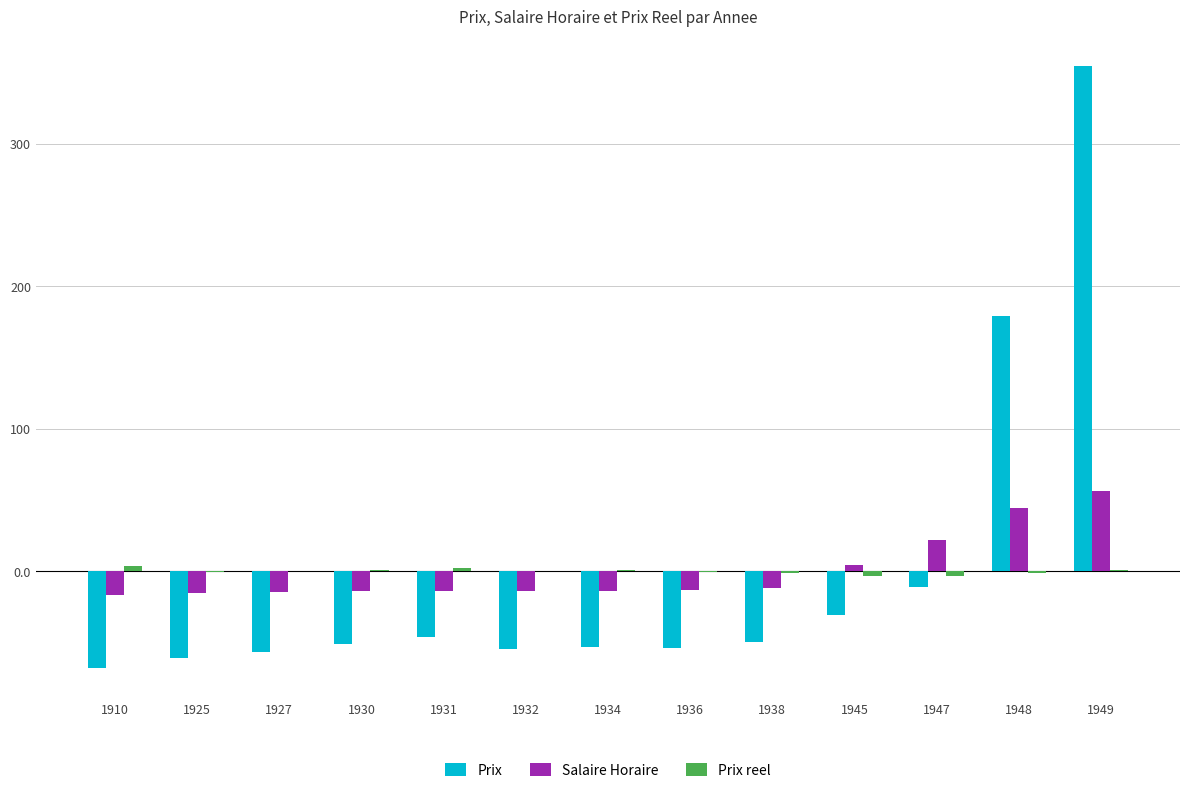

How many data points does each series have?

13